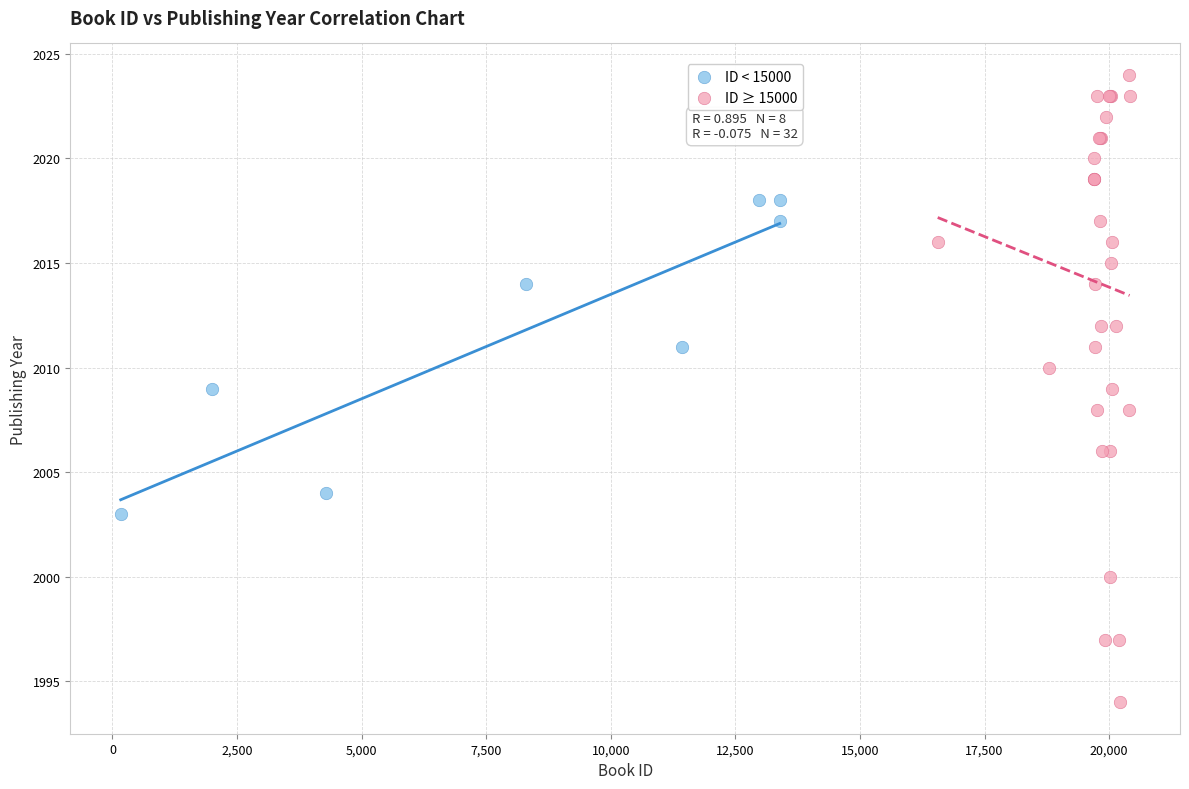

Which series has the widest spread of Y values?

ID ≥ 15000